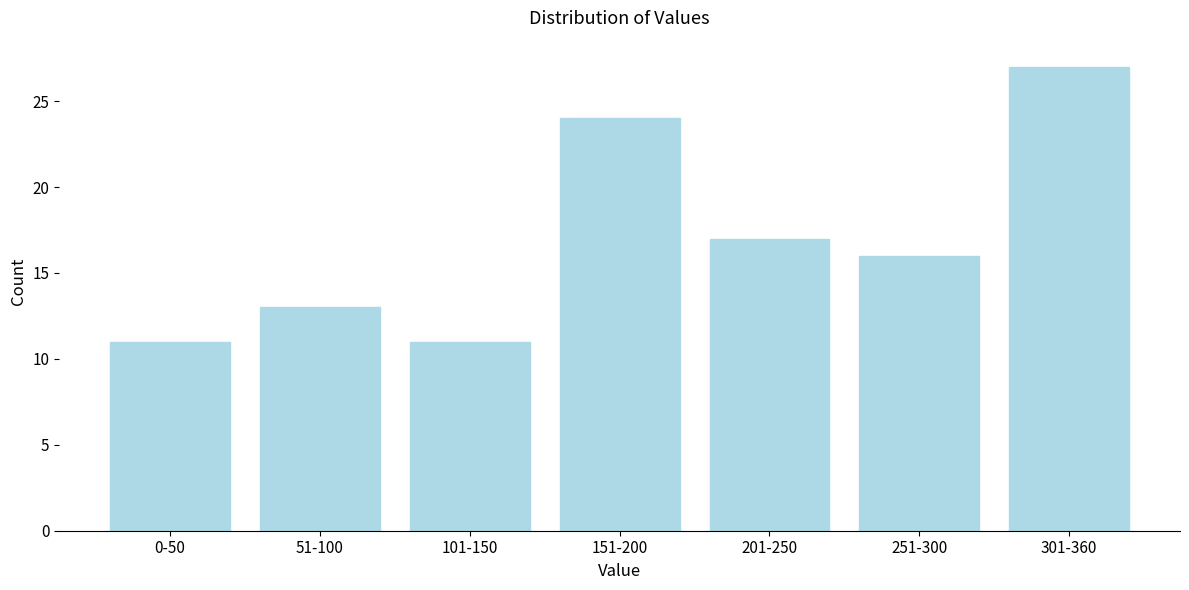

Reading left to right, extract all data points from this chart.

0-50=11	51-100=13	101-150=11	151-200=24	201-250=17	251-300=16	301-360=27